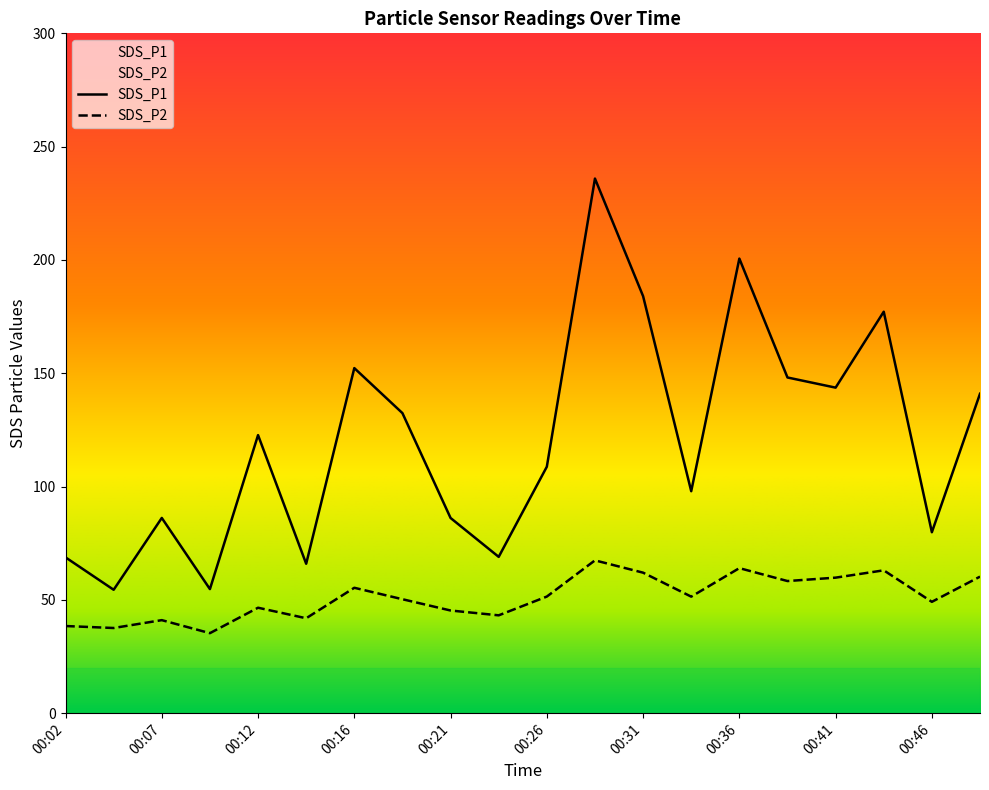

The SDS_P2 series shows 22.4 at 00:16. True or false?

False